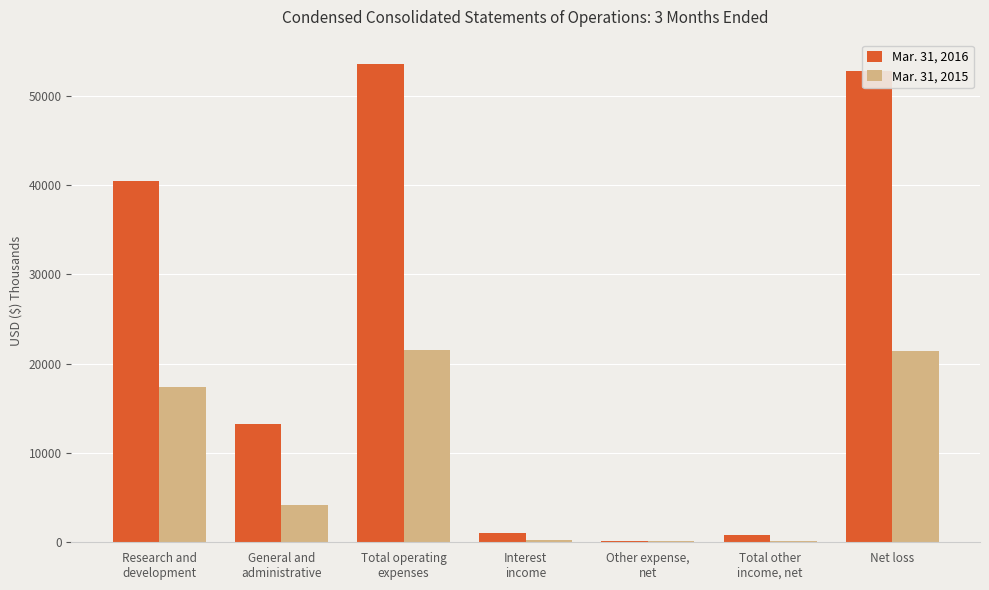

What is the greatest value displayed?

53622